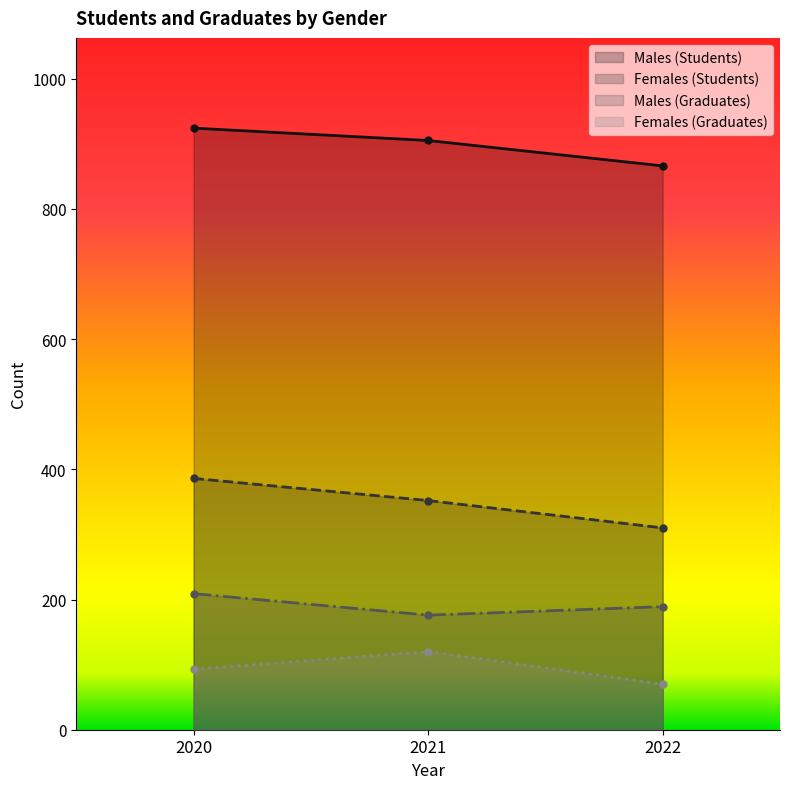

How many lines are shown in the chart?

4